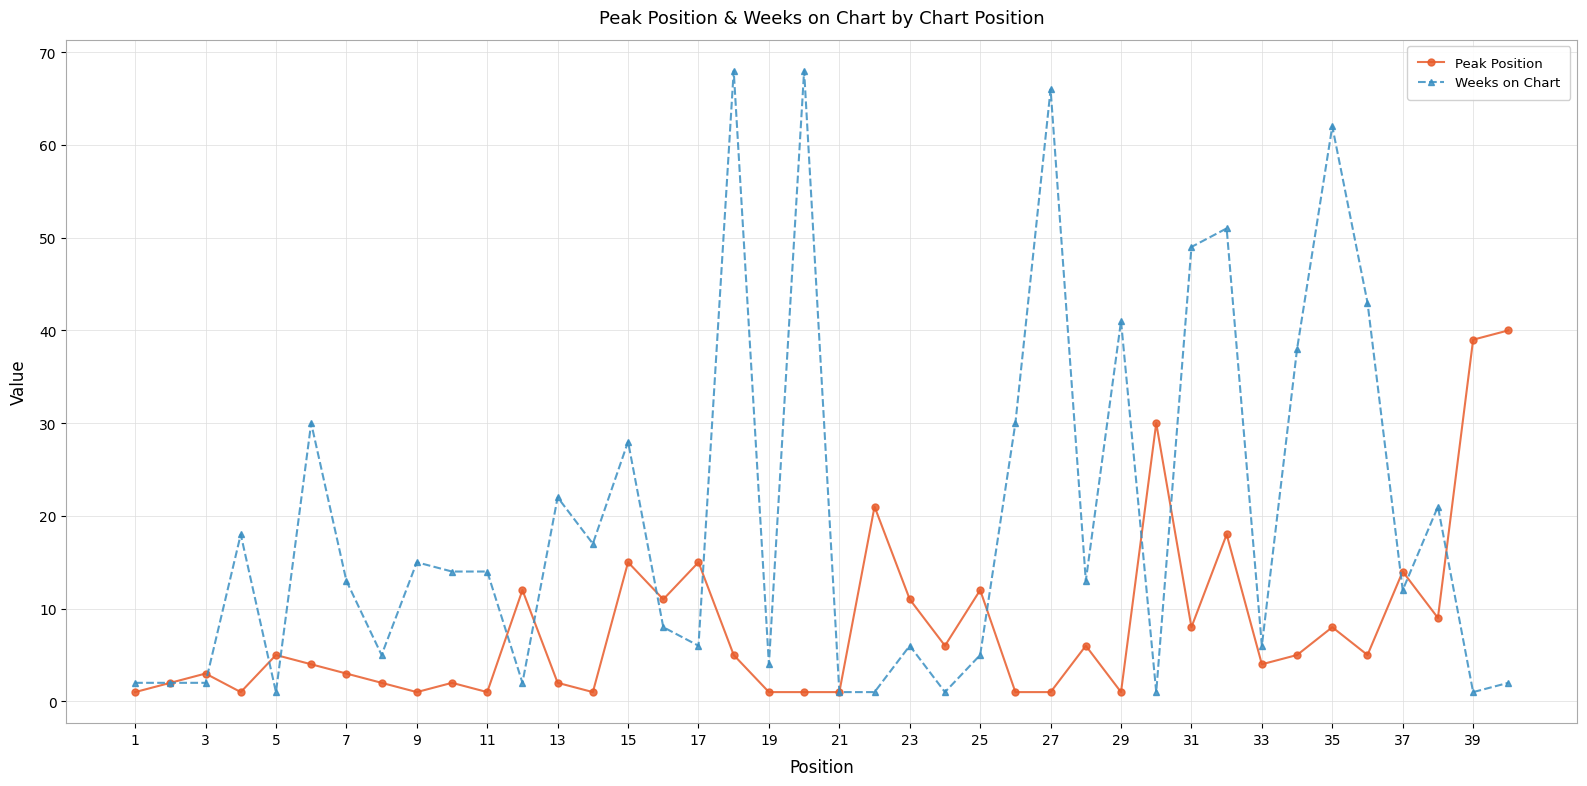

What are all the series names shown in the legend?

Peak Position, Weeks on Chart